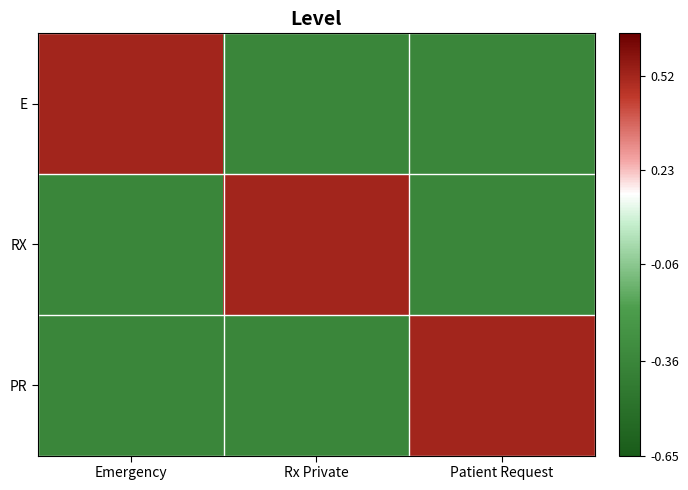

Reading right to left, list all the values displayed in this chart.

E: Patient Request=-0.4	Rx Private=-0.4	Emergency=0.5
RX: Patient Request=-0.4	Rx Private=0.5	Emergency=-0.4
PR: Patient Request=0.5	Rx Private=-0.4	Emergency=-0.4